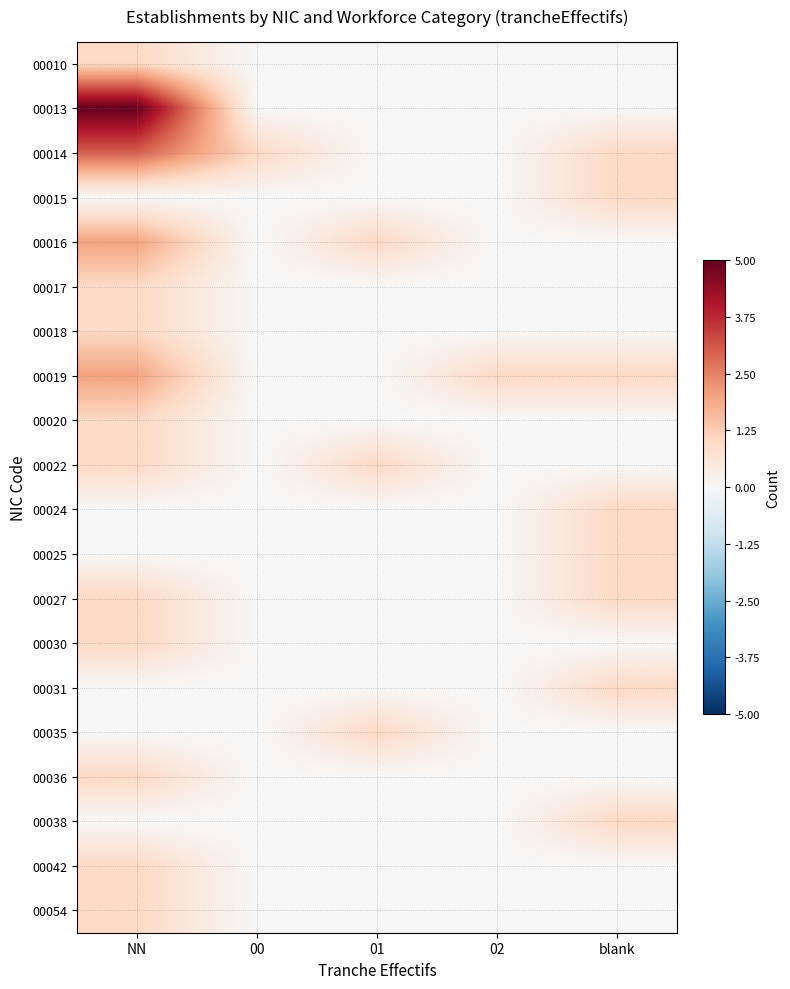

Reading left to right, what are all the values shown in this chart?

00010: NN=1	00=0	01=0	02=0	blank=0
00013: NN=5	00=0	01=0	02=0	blank=0
00014: NN=3	00=1	01=0	02=0	blank=1
00015: NN=0	00=0	01=0	02=0	blank=1
00016: NN=2	00=0	01=1	02=0	blank=0
00017: NN=1	00=0	01=0	02=0	blank=0
00018: NN=1	00=0	01=0	02=0	blank=0
00019: NN=2	00=0	01=0	02=1	blank=1
00020: NN=1	00=0	01=0	02=0	blank=0
00022: NN=1	00=0	01=1	02=0	blank=0
00024: NN=0	00=0	01=0	02=0	blank=1
00025: NN=0	00=0	01=0	02=0	blank=1
00027: NN=1	00=0	01=0	02=0	blank=1
00030: NN=1	00=0	01=0	02=0	blank=0
00031: NN=0	00=0	01=0	02=0	blank=1
00035: NN=0	00=0	01=1	02=0	blank=0
00036: NN=1	00=0	01=0	02=0	blank=0
00038: NN=0	00=0	01=0	02=0	blank=1
00042: NN=1	00=0	01=0	02=0	blank=0
00054: NN=1	00=0	01=0	02=0	blank=0